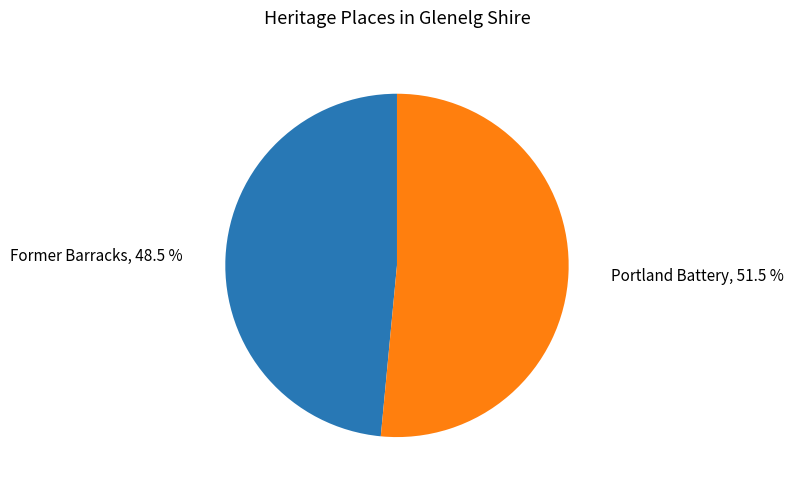

Is there any slice that represents more than half of the pie?

Yes